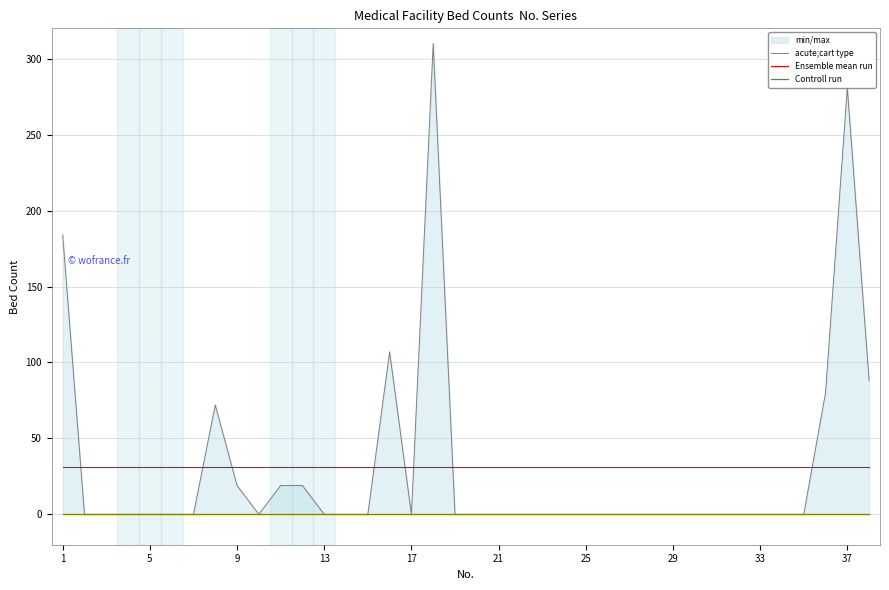

What is the difference between the highest and lowest values at 30?

31.0